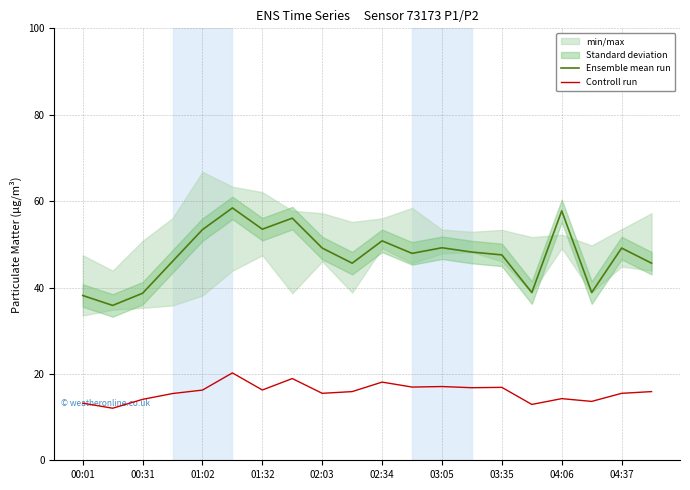

The Ensemble mean run series shows 53.5 at 01:32. True or false?

True